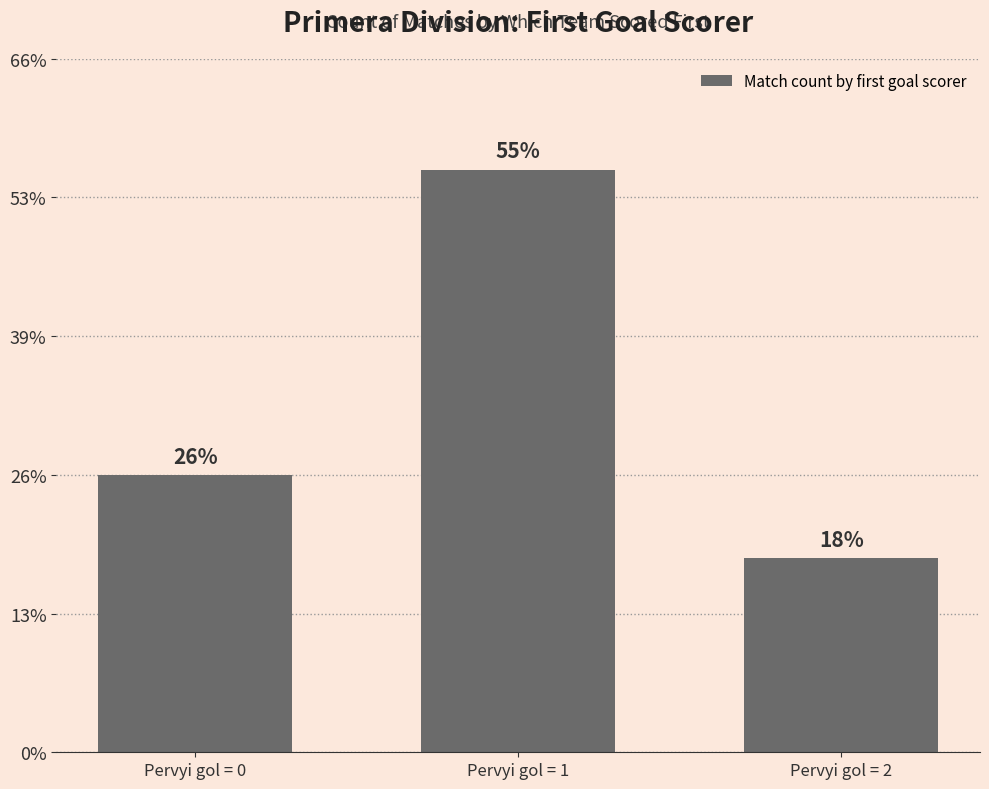

Are the bars horizontal?

No